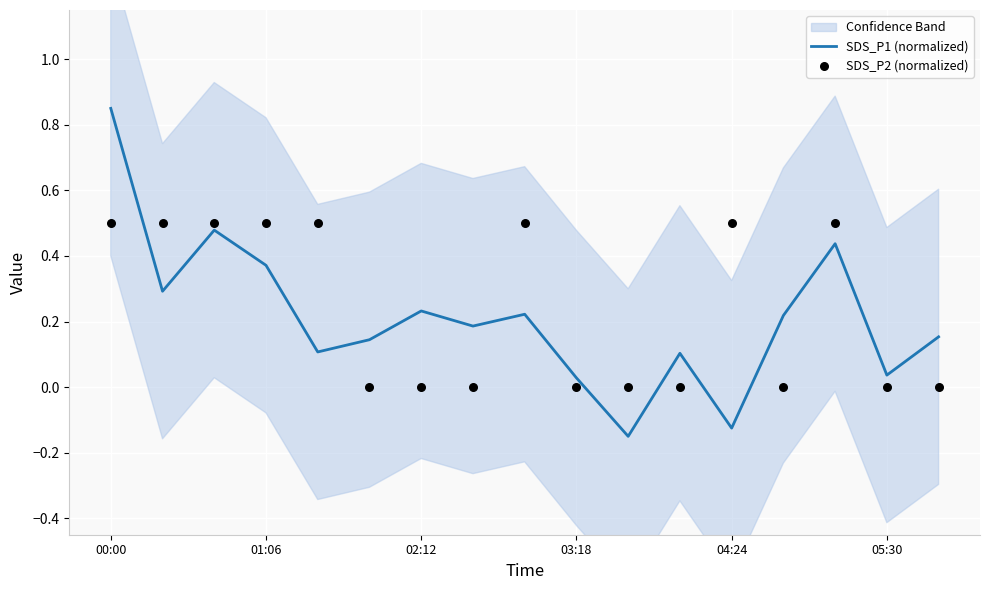

What are all the series names shown in the legend?

SDS_P1 (normalized), SDS_P2 (normalized)